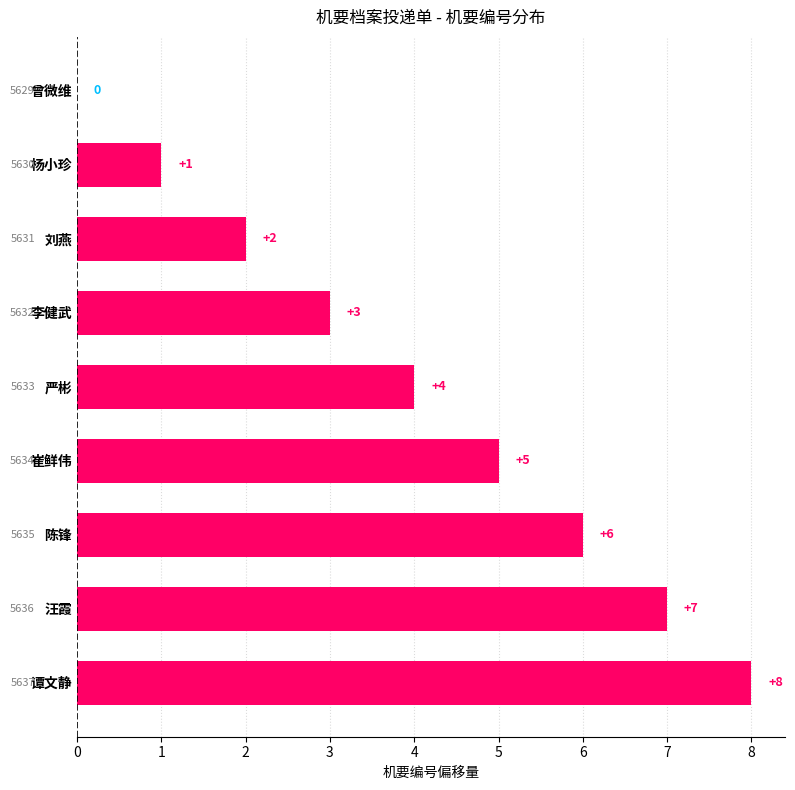

Which category has the highest value across all series?

谭文静